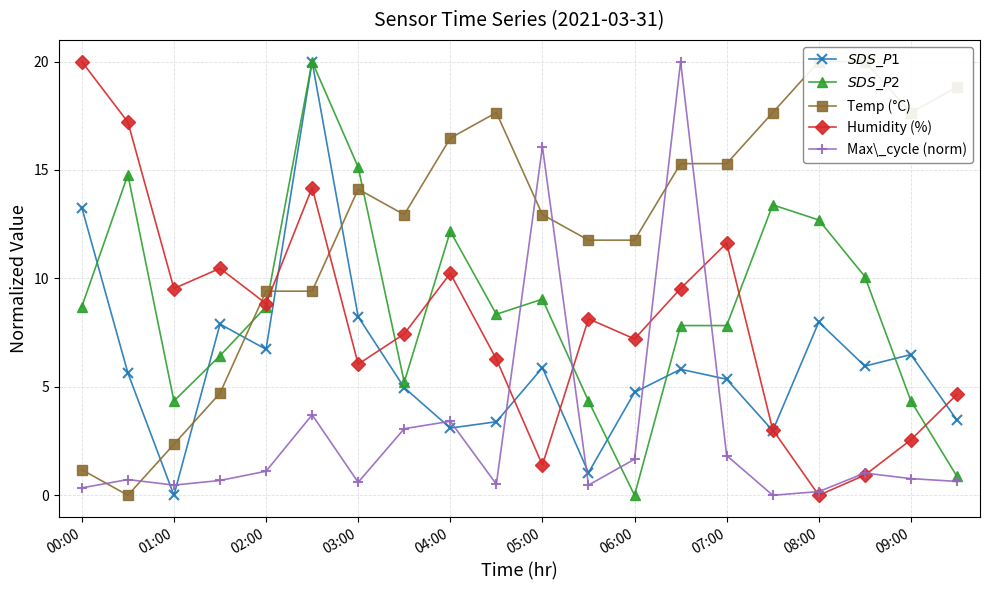

The value of Humidity (%) at 03:00 is 4.1. True or false?

False